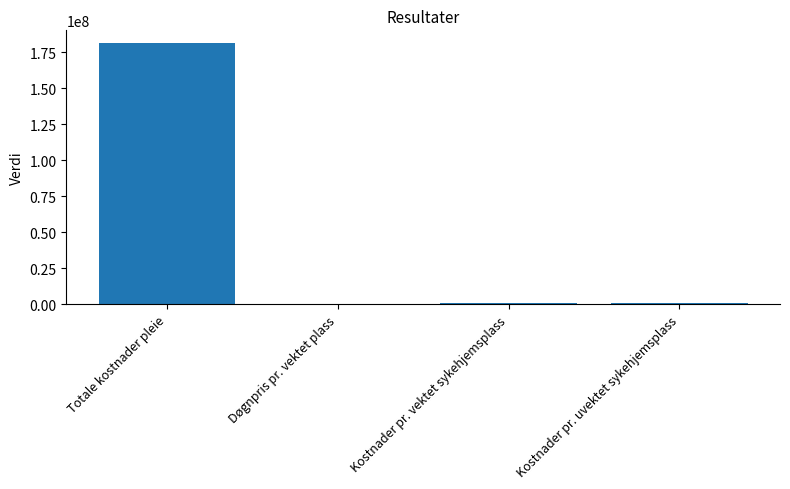

Are the bars horizontal?

No